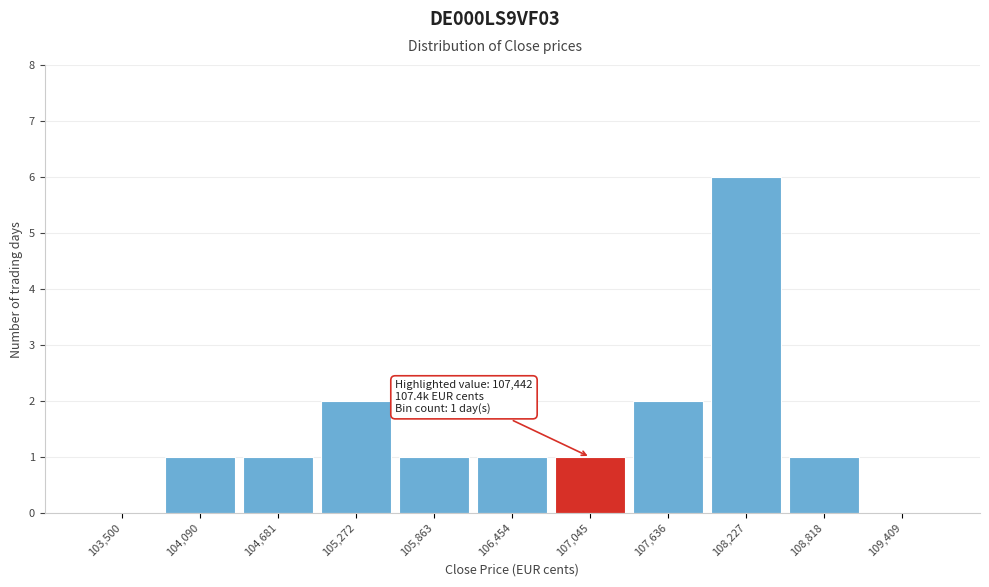

Reading left to right, list all the values displayed in this chart.

103,500=0	104,090=1	104,681=1	105,272=2	105,863=1	106,454=1	107,045=1	107,636=2	108,227=6	108,818=1	109,409=0